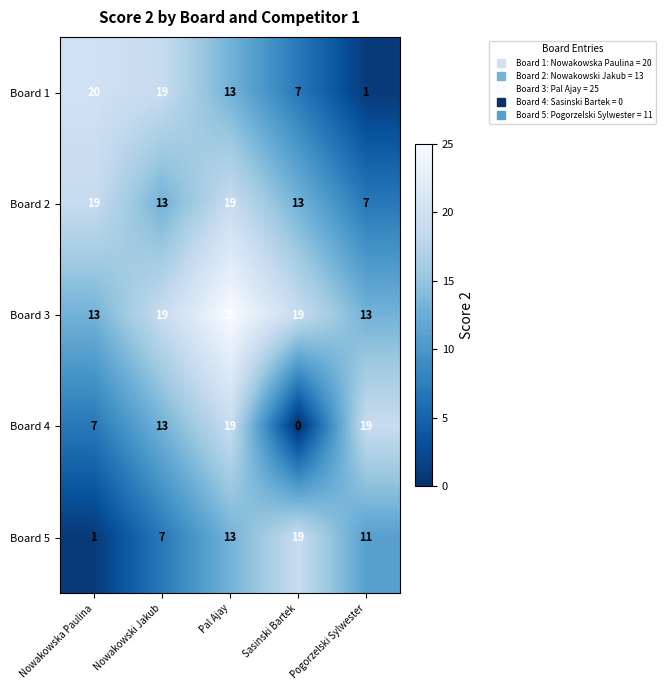

The Board 3 series shows 21 at Nowakowska Paulina. True or false?

False